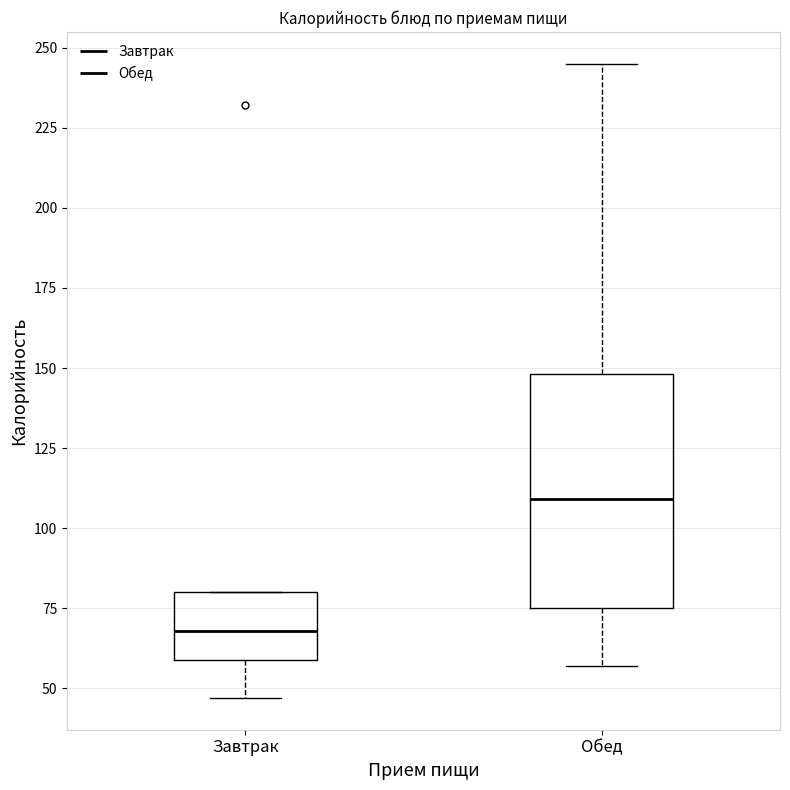

Which box is the tallest, from its lower edge to its upper edge?

Обед